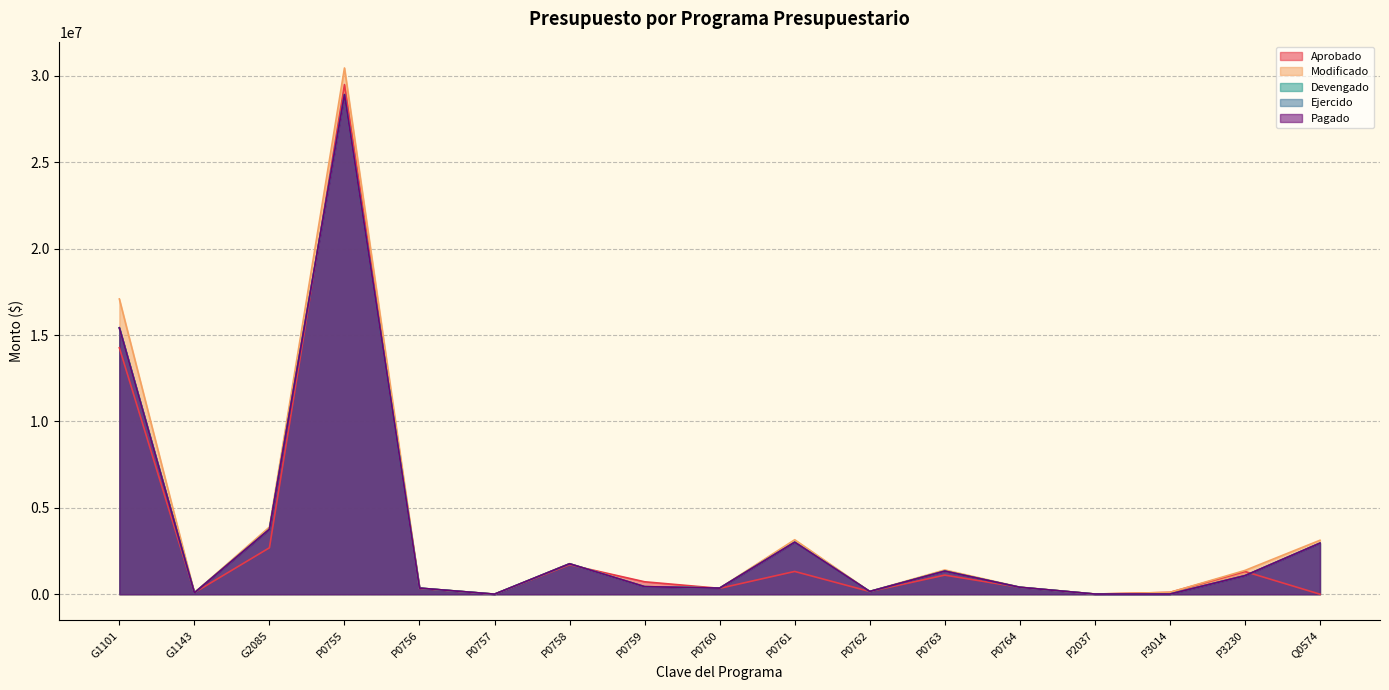

What are all the series names shown in the legend?

Aprobado, Modificado, Devengado, Ejercido, Pagado